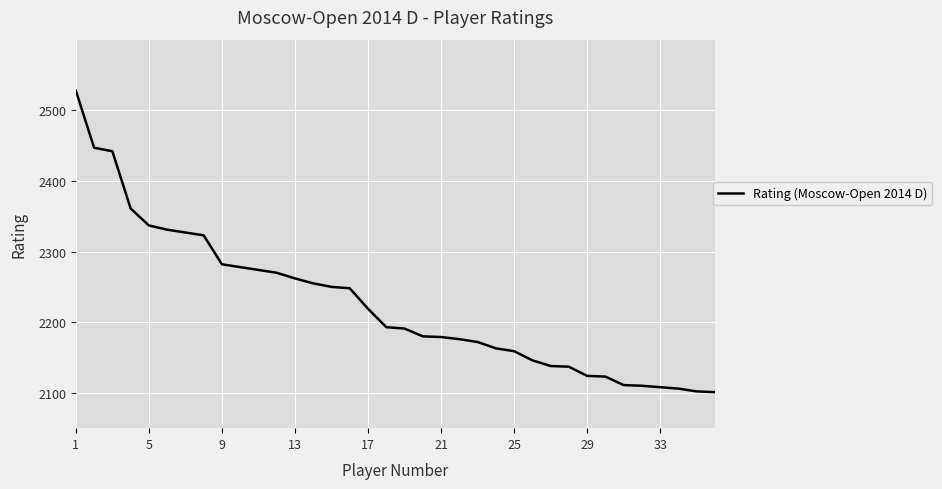

What is the greatest value displayed?

2528